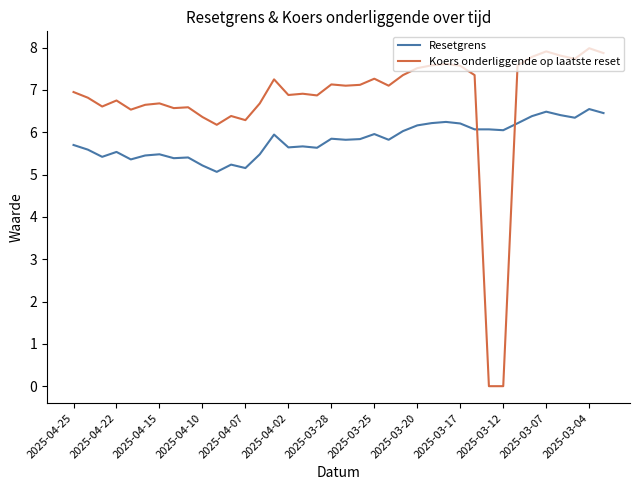

Which series has the largest total across all categories?

Koers onderliggende op laatste reset